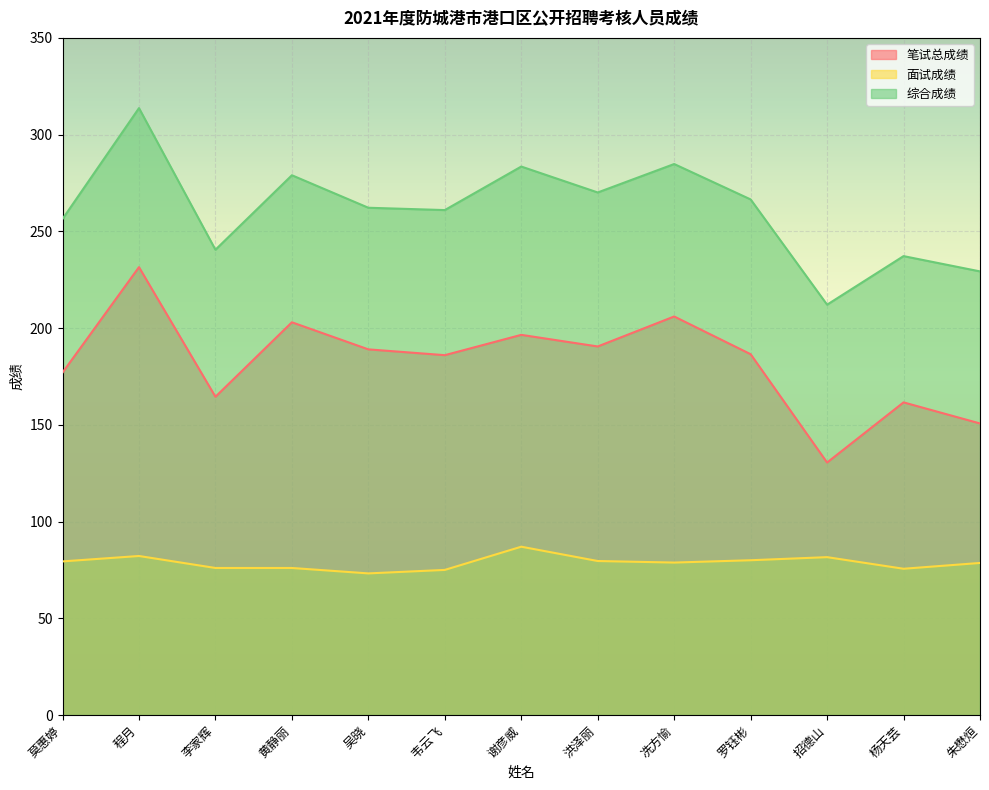

Which series has the widest spread of values?

综合成绩